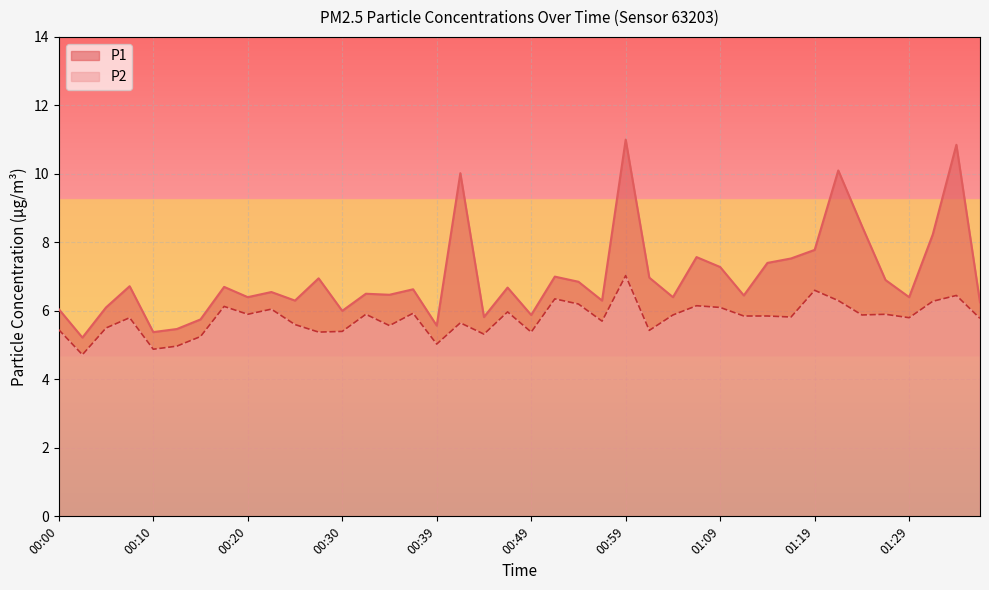

What is the spread (max minus min) of values at 00:07?

0.9